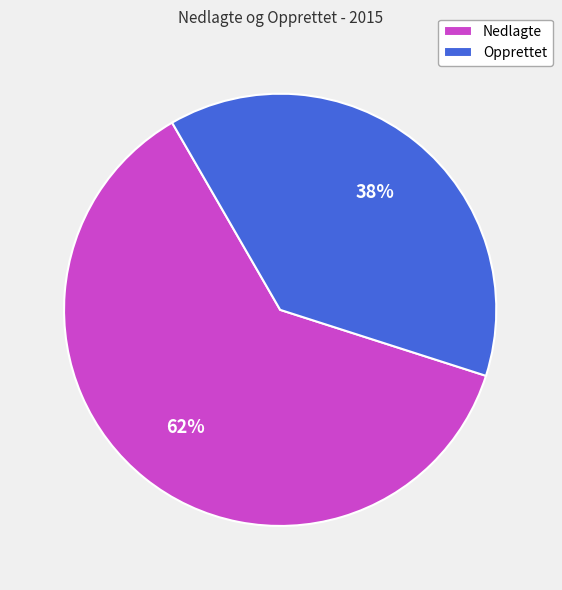

What is the ratio of the value at Nedlagte to the value at Opprettet?

1.6